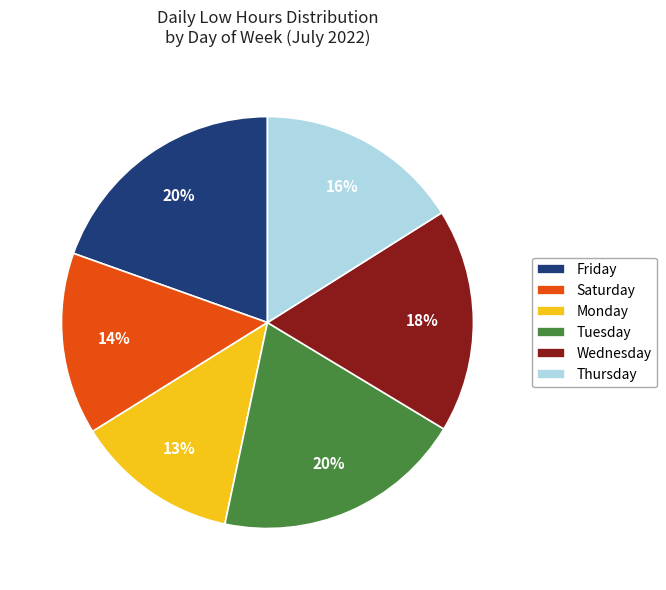

To the nearest percent, what percentage of the pie is Monday?

13%